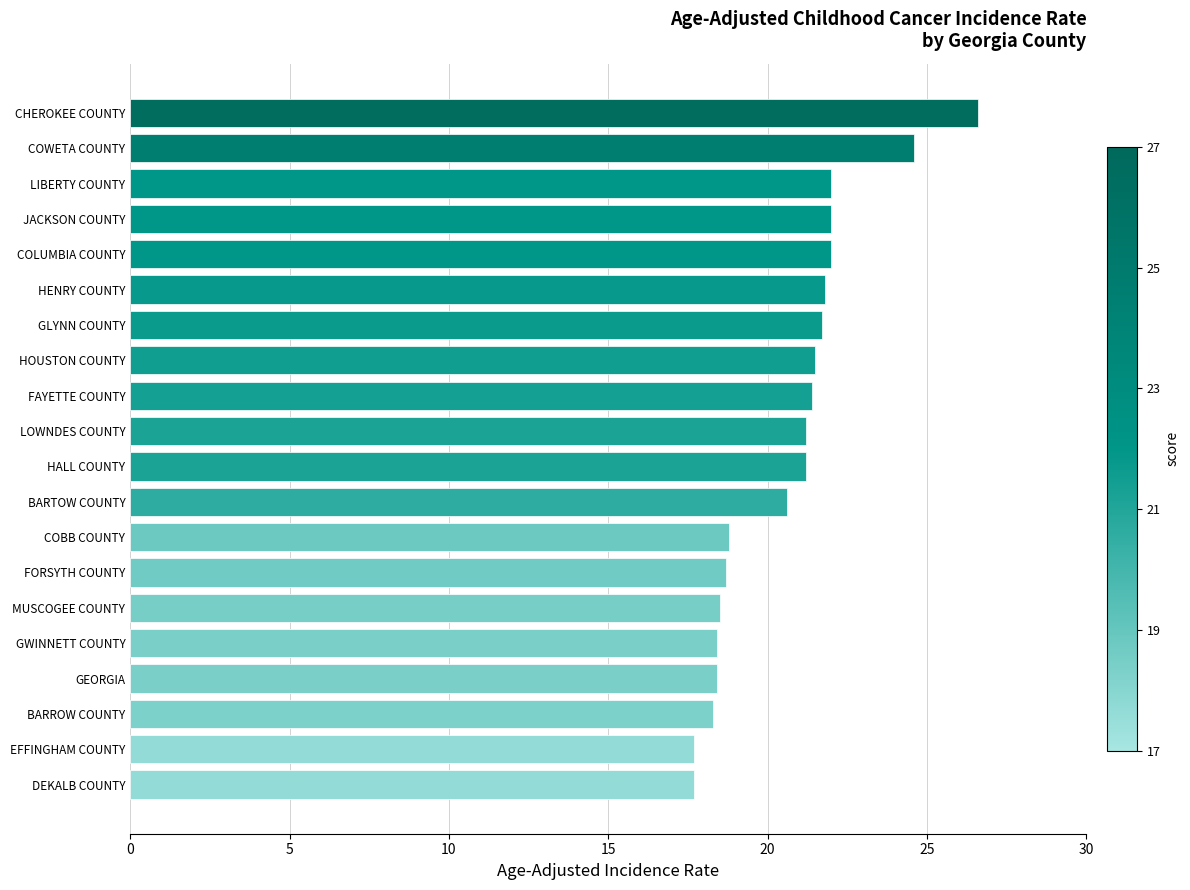

What is the average value?

20.7